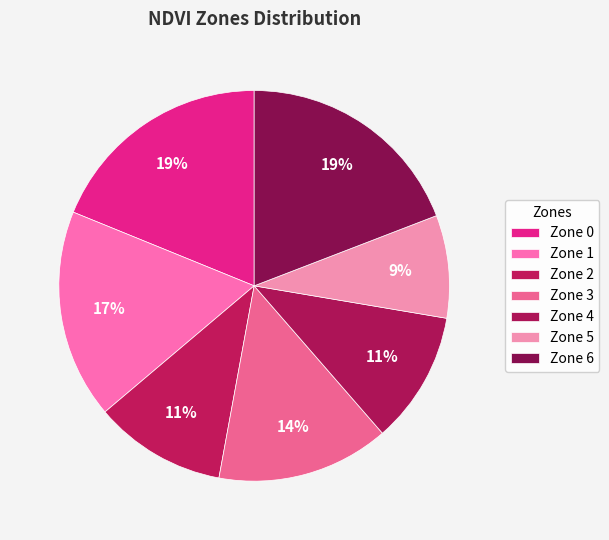

To the nearest percent, what percentage of the pie is Zone 5?

9%